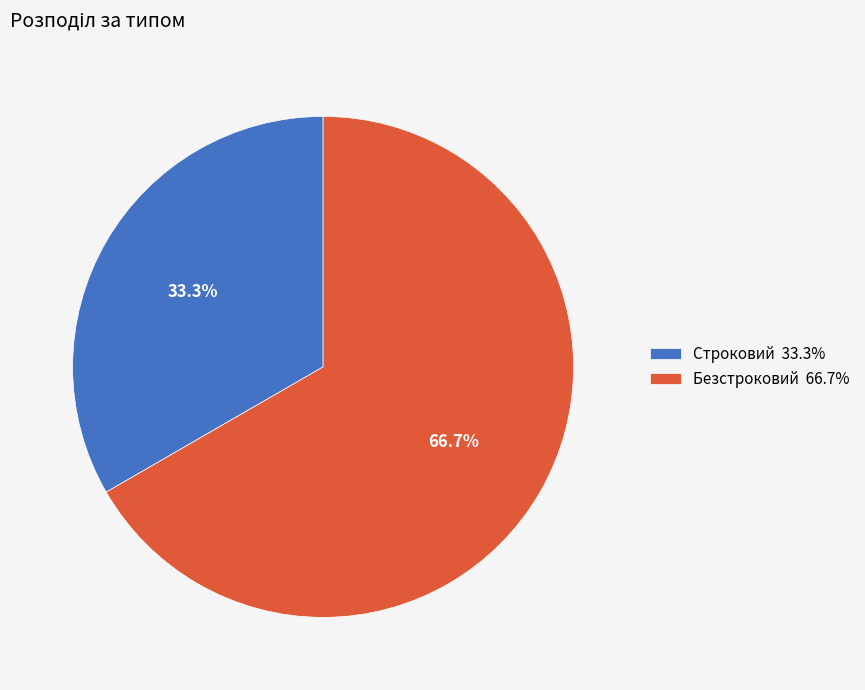

Between Безстроковий and Строковий, which is larger?

Безстроковий